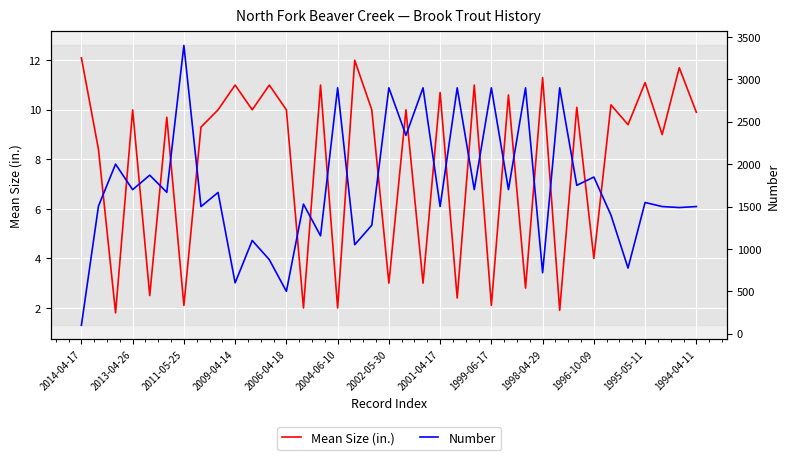

How many lines are shown in the chart?

2